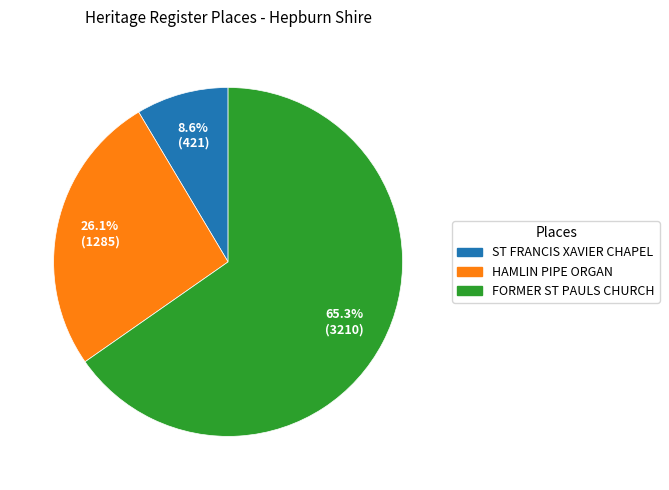

How many slices are in this pie chart?

3